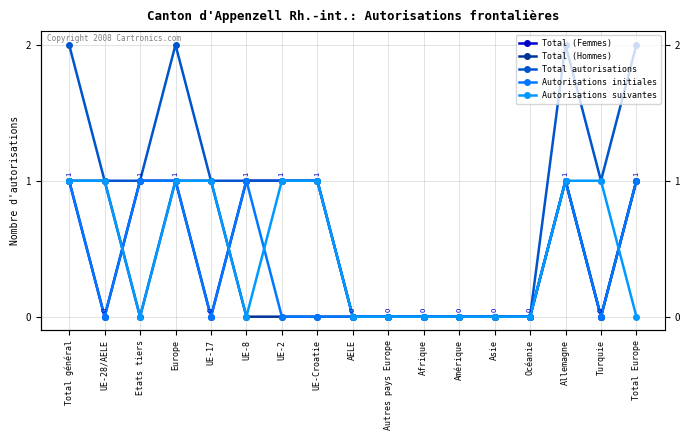

Count the number of data series in this chart.

5